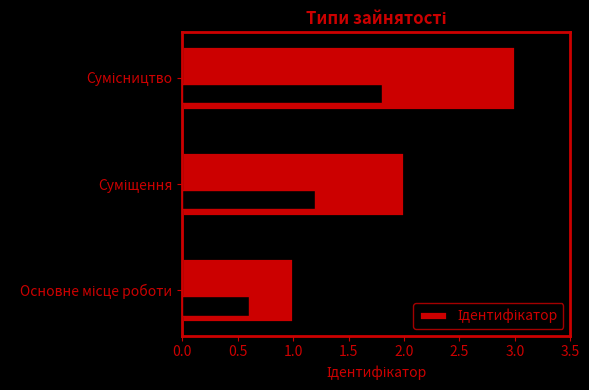

How many series are shown in this chart?

1